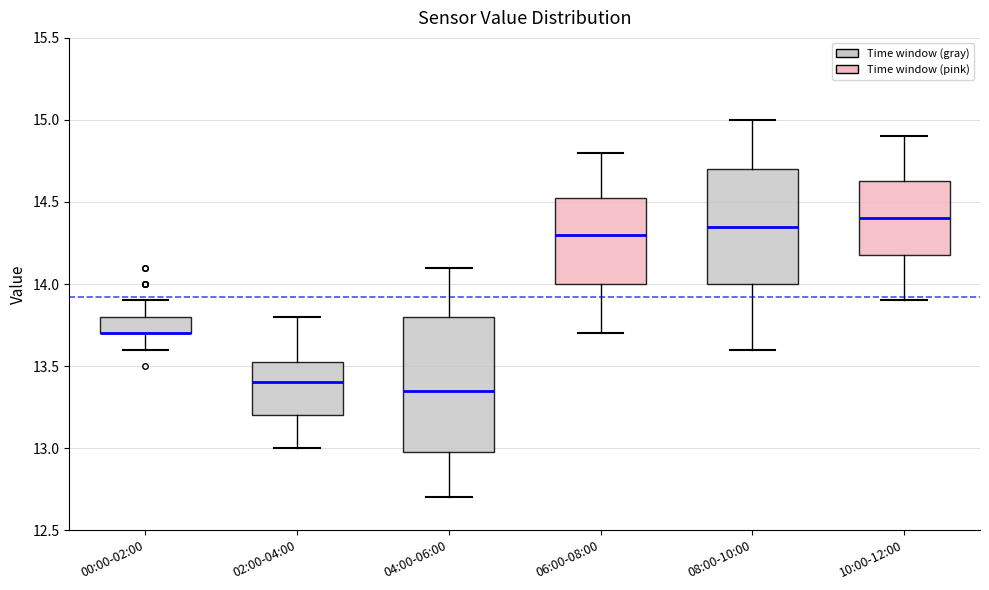

Reading left to right, read every box against the y-axis: the position of its median line, the range the box covers, and the ends of its whiskers. The values are not printed on the chart, so give them approximately, as read against the axis.

00:00-02:00: median 13.70 (drawn on the box's lower edge), box 13.70 to 13.80, whiskers 13.60 to 13.90
02:00-04:00: median 13.40, box 13.20 to 13.55, whiskers 13.00 to 13.80
04:00-06:00: median 13.35, box 13.00 to 13.80, whiskers 12.70 to 14.10
06:00-08:00: median 14.30, box 14.00 to 14.55, whiskers 13.70 to 14.80
08:00-10:00: median 14.35, box 14.00 to 14.70, whiskers 13.60 to 15.00
10:00-12:00: median 14.40, box 14.20 to 14.65, whiskers 13.90 to 14.90